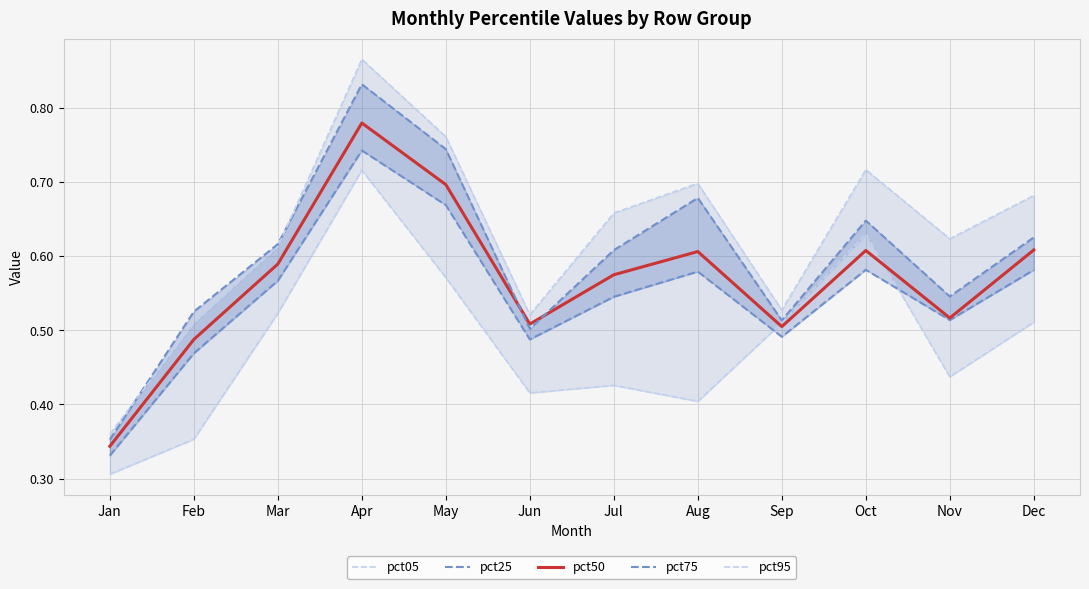

Where is the first local maximum for pct05?

Apr